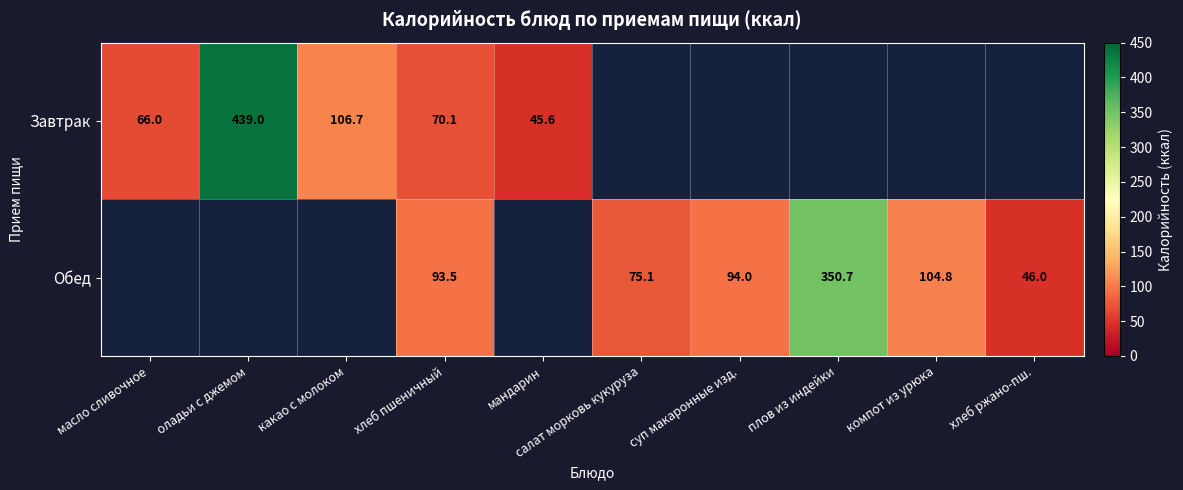

The value of Завтрак at какао с молоком is 169.9. True or false?

False